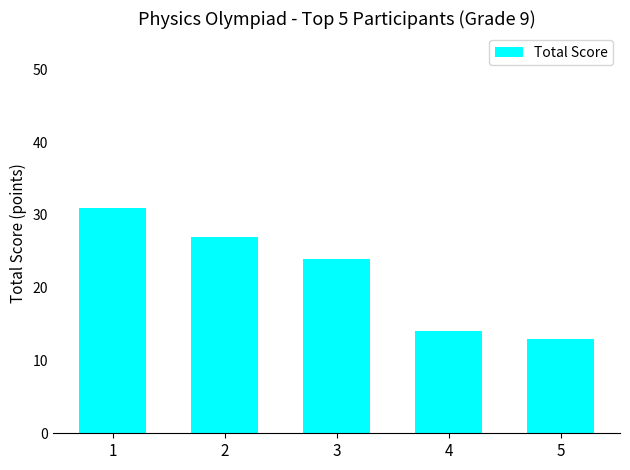

Reading right to left, extract all data points from this chart.

5=13	4=14	3=24	2=27	1=31